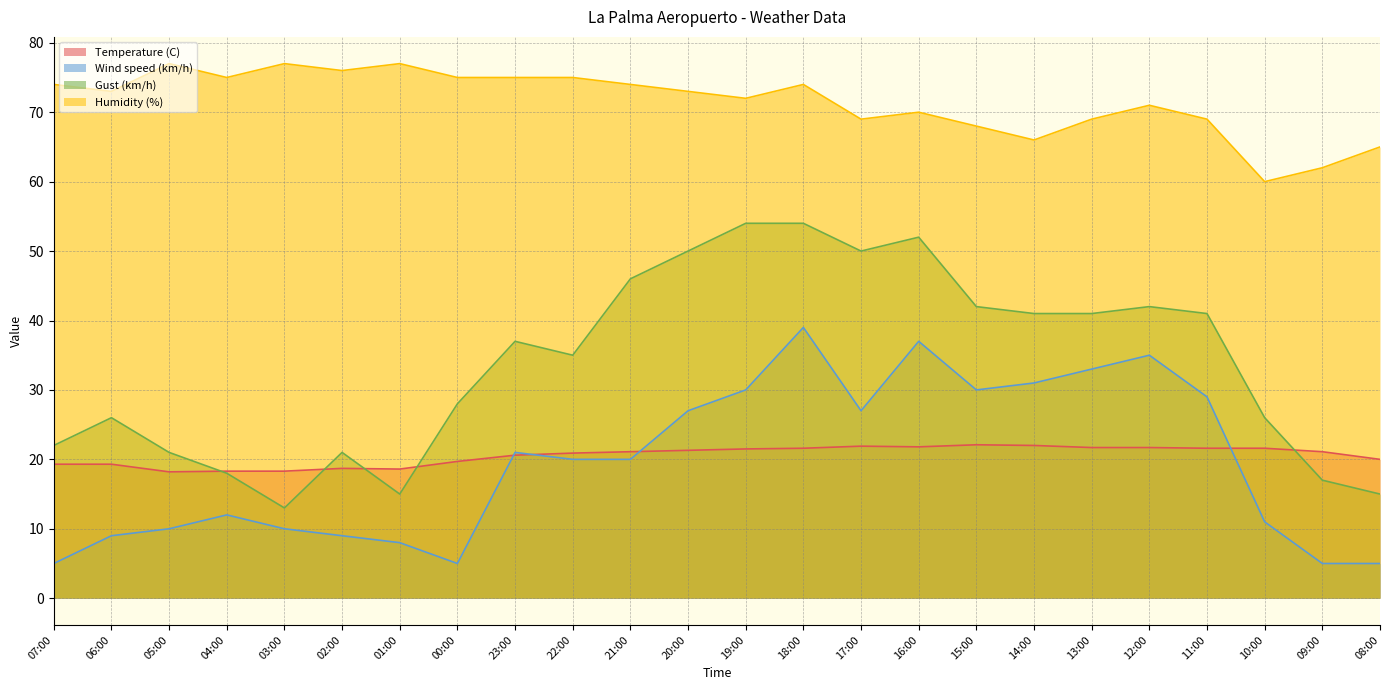

Which series has the largest range (max minus min)?

Gust (km/h)